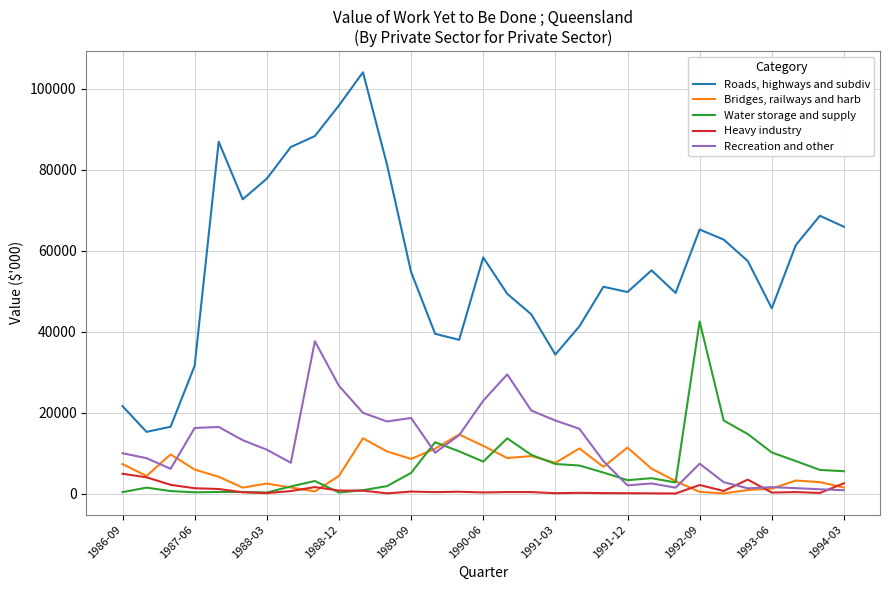

In Bridges, railways and harb, how many points are higher than both neighbors (excluding endpoints)?

8